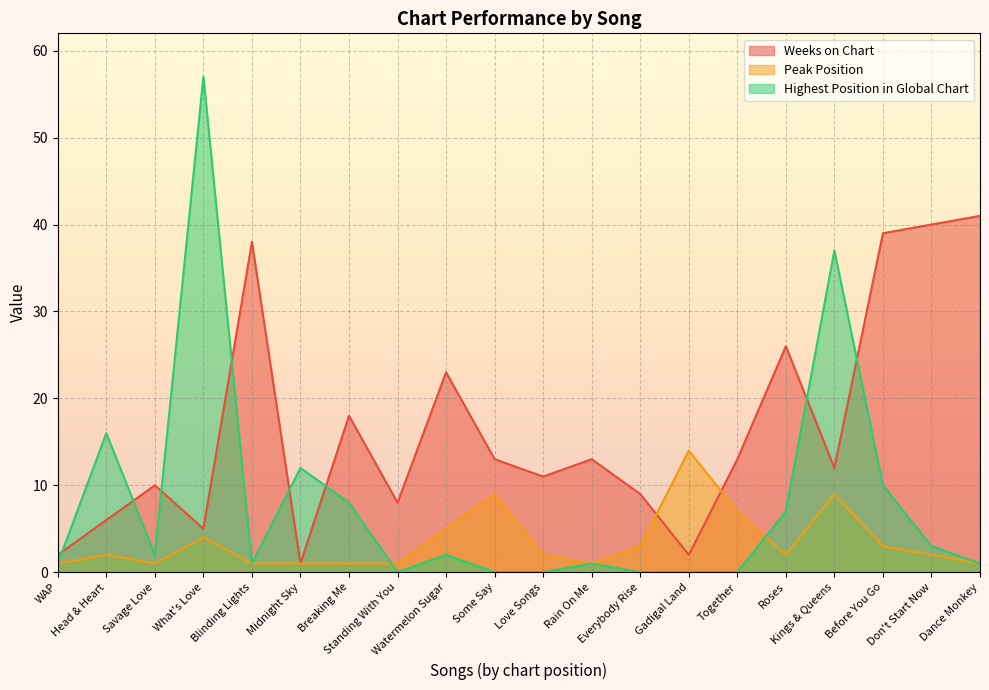

What is the total value across all series at Don't Start Now?

45